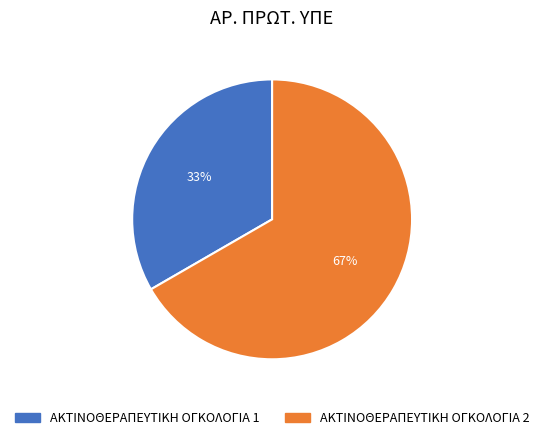

Is the sum of ΑΚΤΙΝΟΘΕΡΑΠΕΥΤΙΚΗ ΟΓΚΟΛΟΓΙΑ 1 and ΑΚΤΙΝΟΘΕΡΑΠΕΥΤΙΚΗ ΟΓΚΟΛΟΓΙΑ 2 greater than half?

Yes